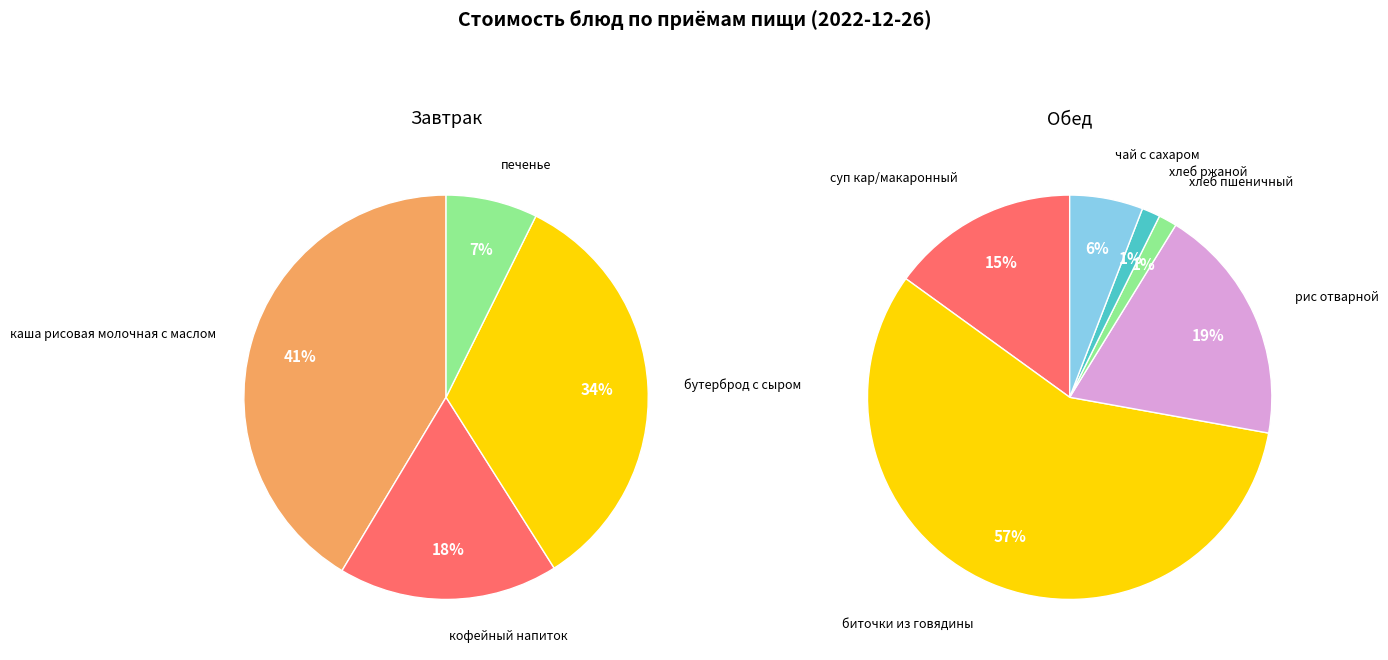

Which category has the smallest portion of the pie?

хлеб пшеничный